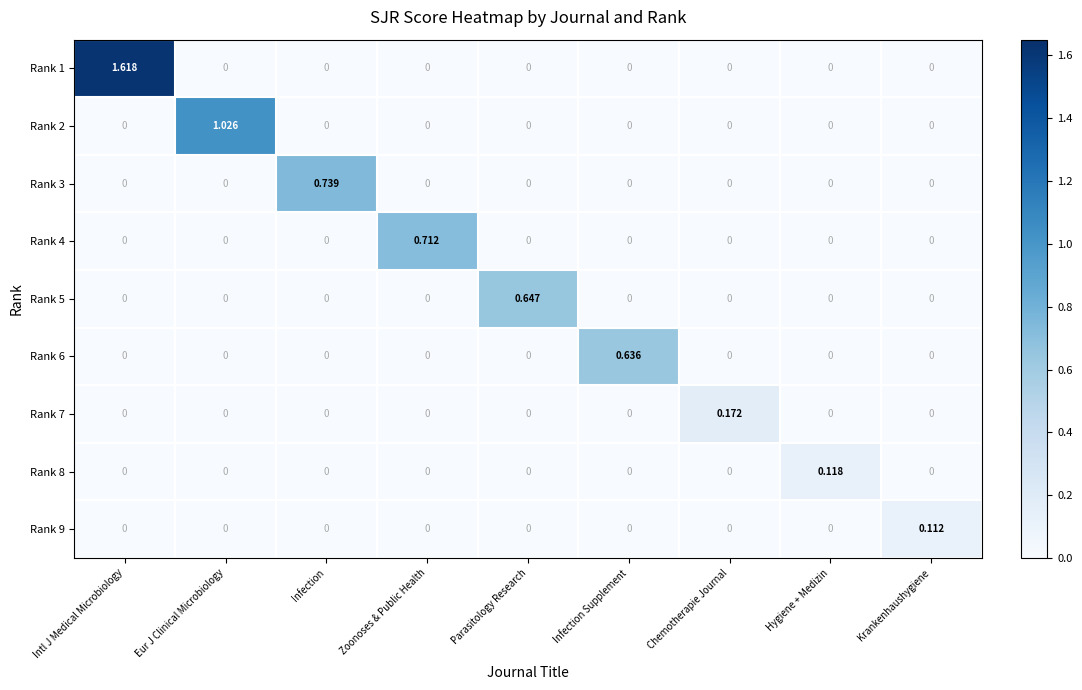

At which category is the sum across all series the highest?

Intl J Medical Microbiology